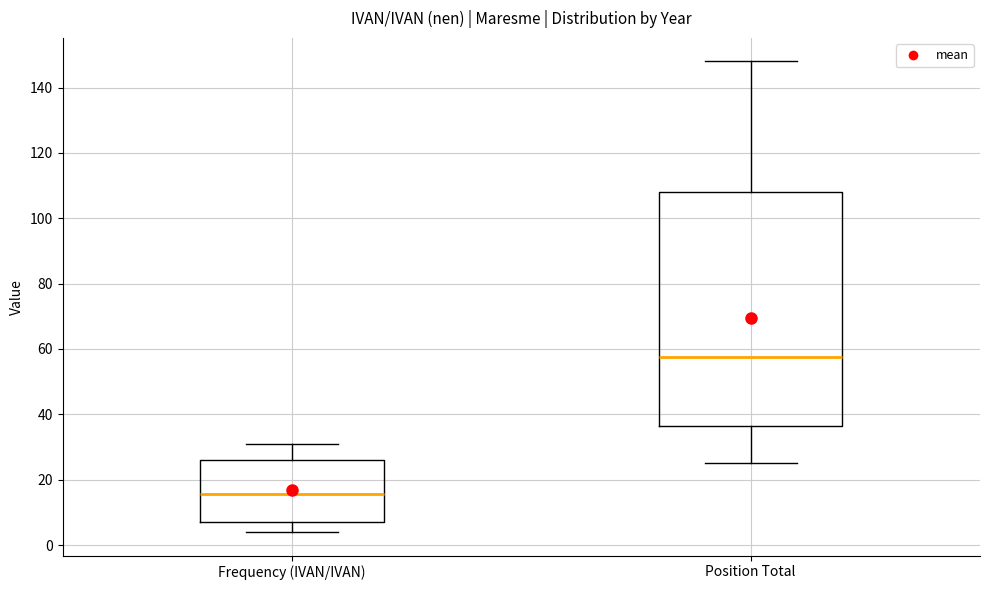

Where is the upper edge of the box for Frequency (IVAN/IVAN) on the y-axis? The values are not printed on the chart, so give them approximately, as read against the axis.

26